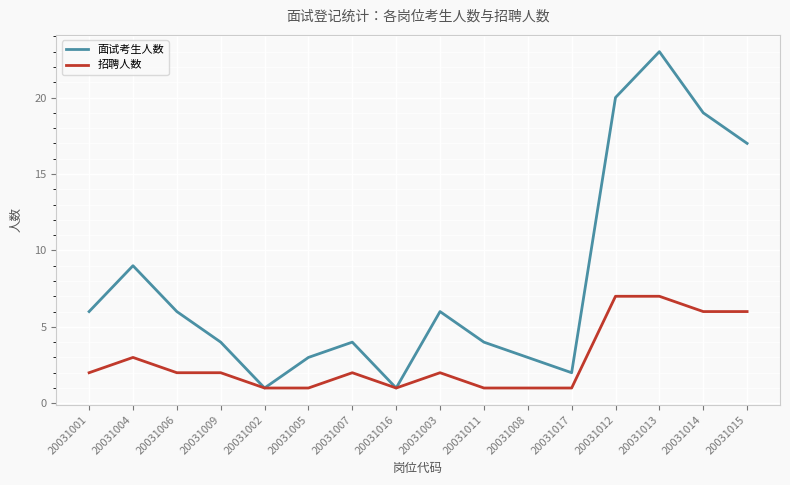

The value of 面试考生人数 at 20031014 is 27. True or false?

False